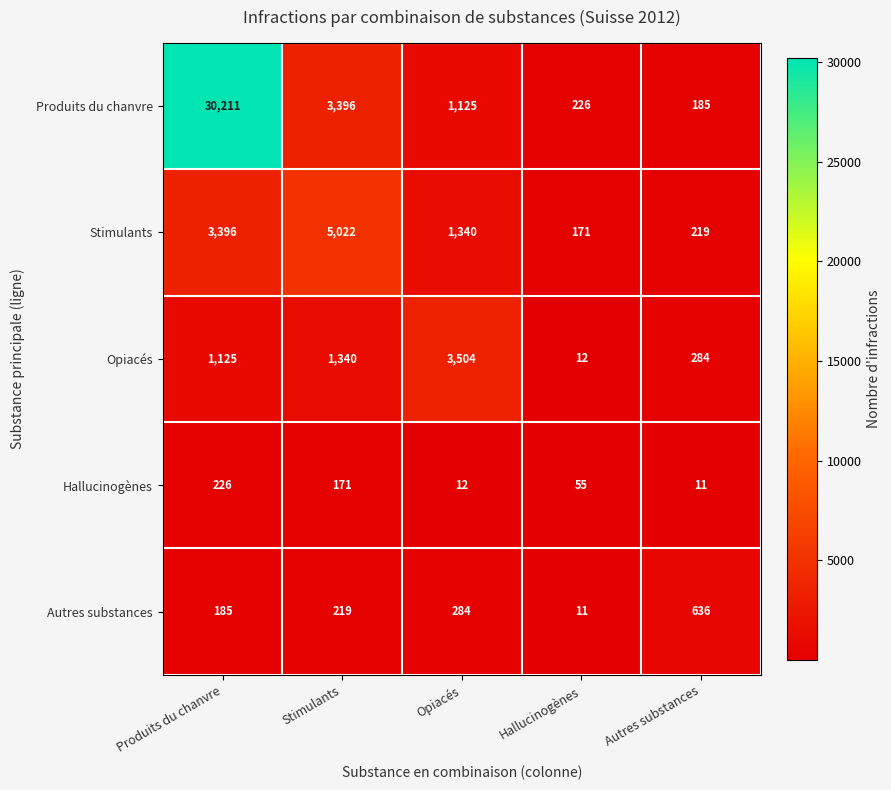

At how many categories does at least one series exceed 7775?

1